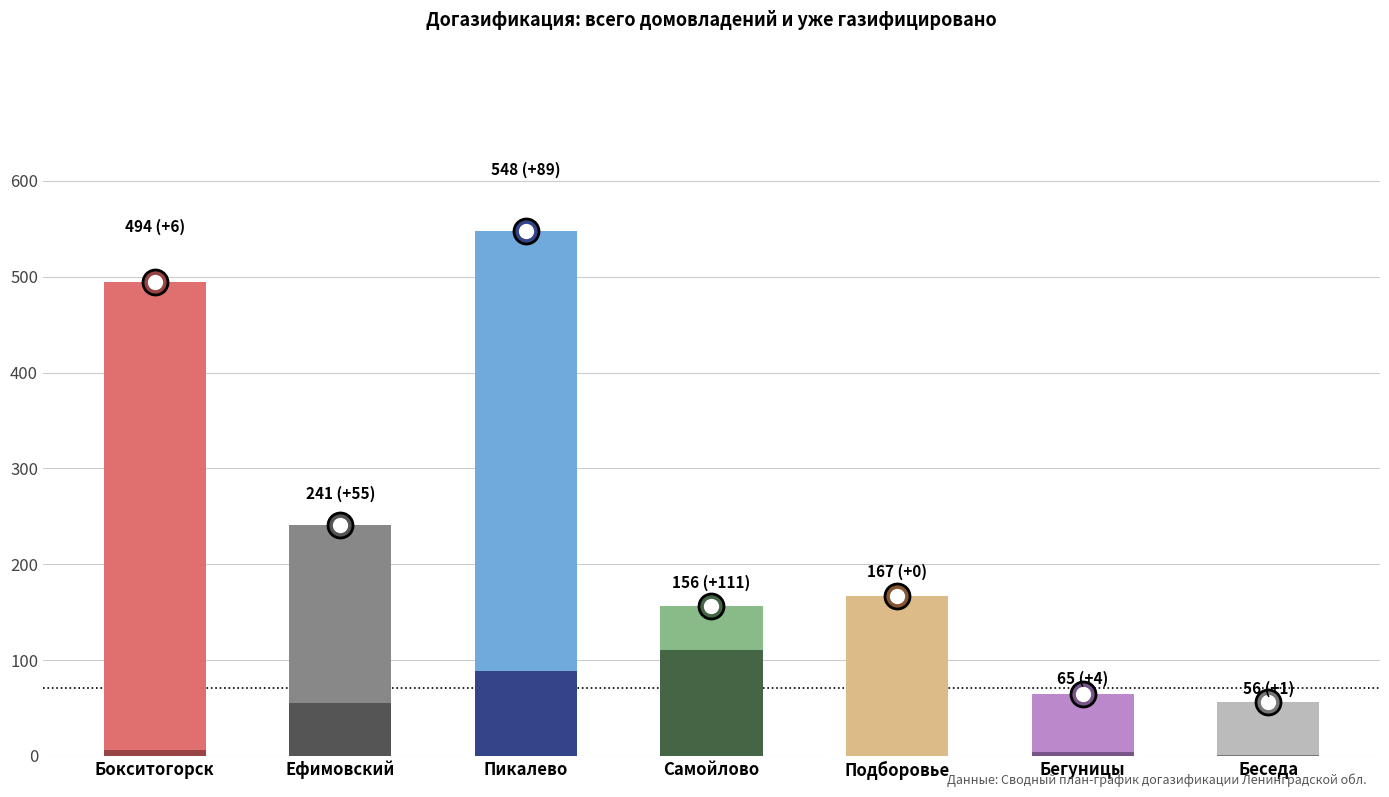

Are the bars horizontal?

No